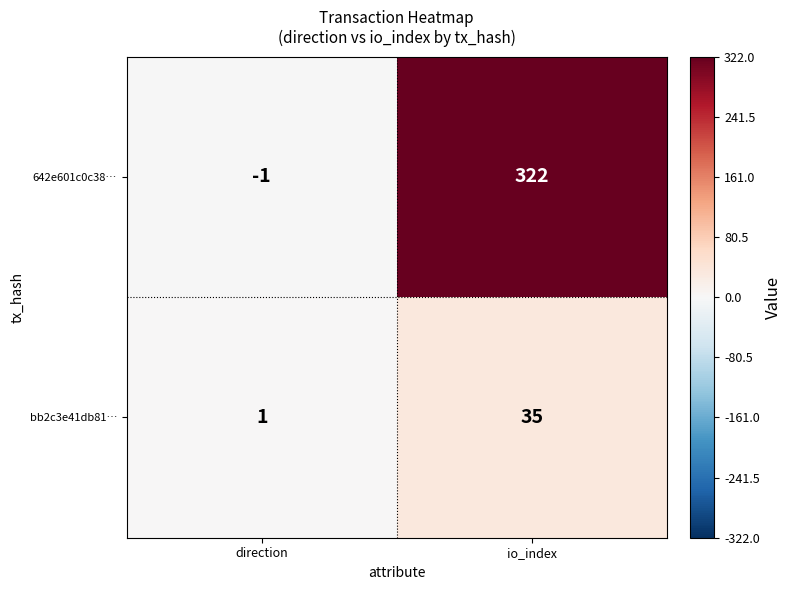

What is the total value across all series at io_index?

357